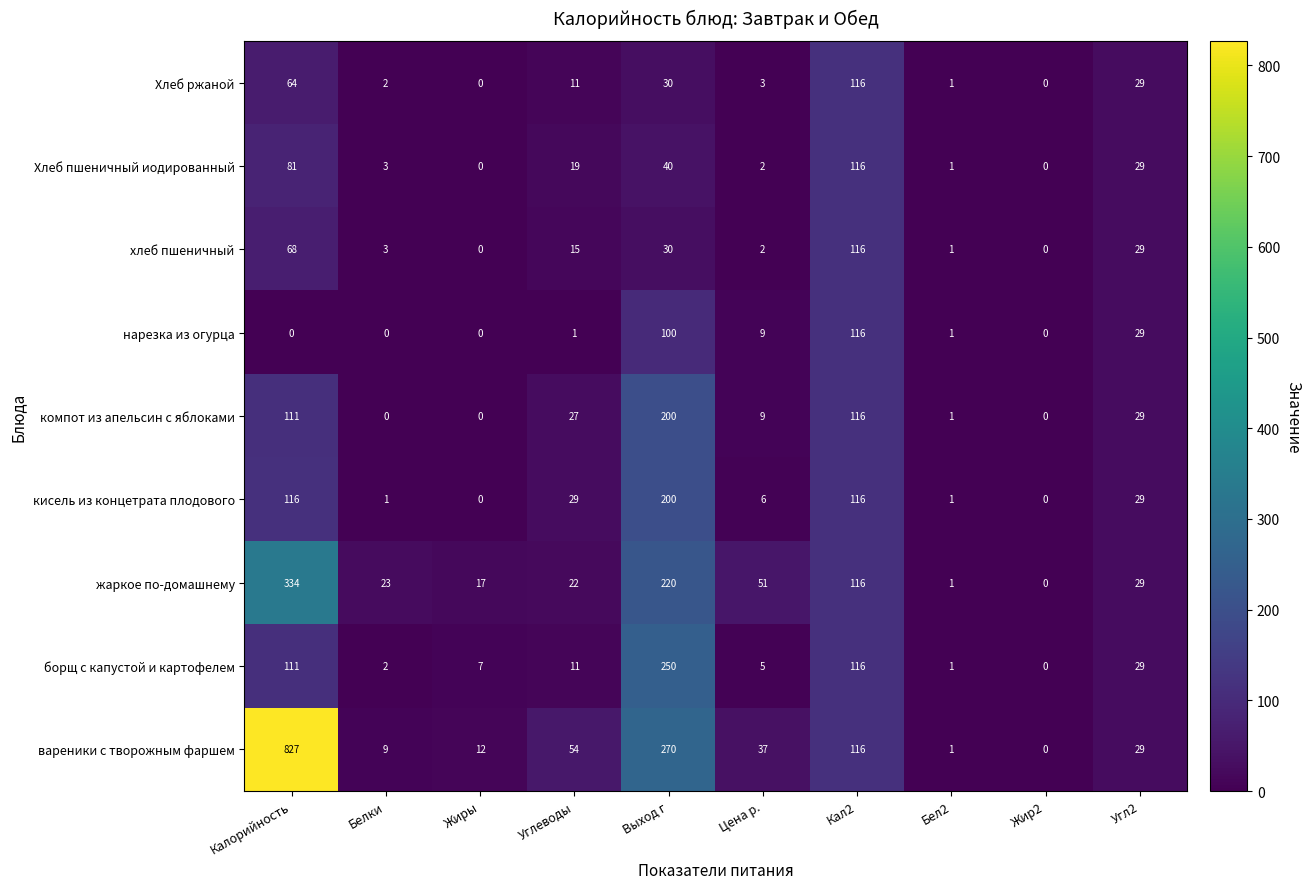

What is the highest value of the жаркое по-домашнему series?

334